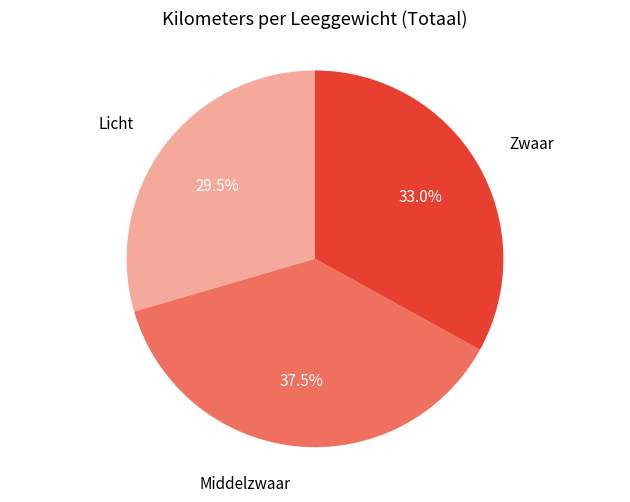

Is there any slice that represents more than half of the pie?

No